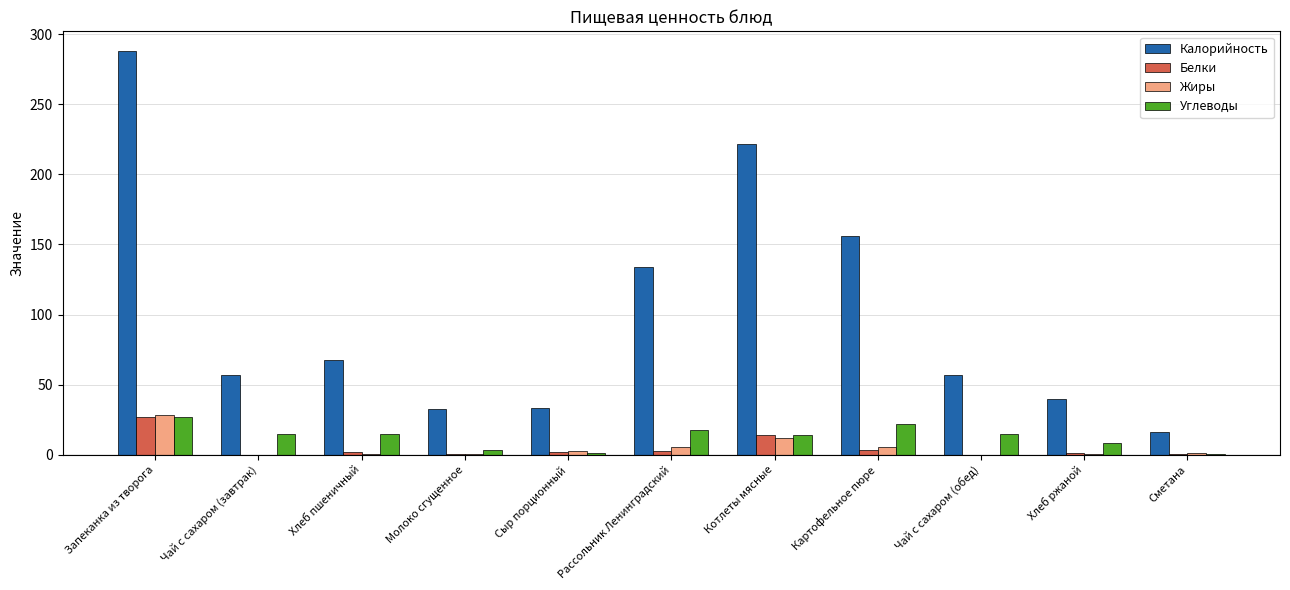

Which category has the highest value across all series?

Запеканка из творога